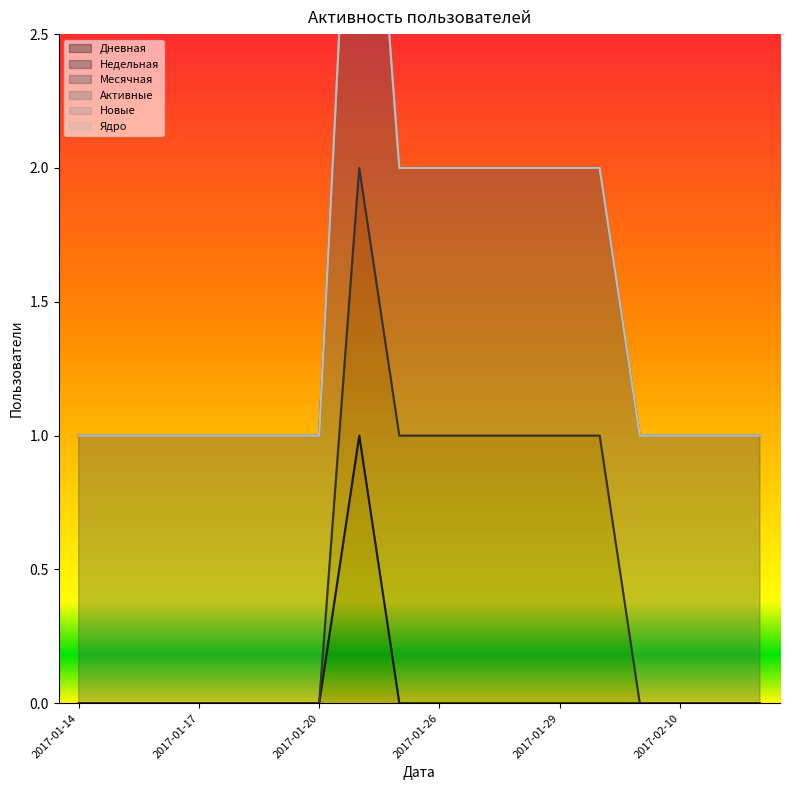

What is the difference between the highest and lowest values at 2017-01-16?

1